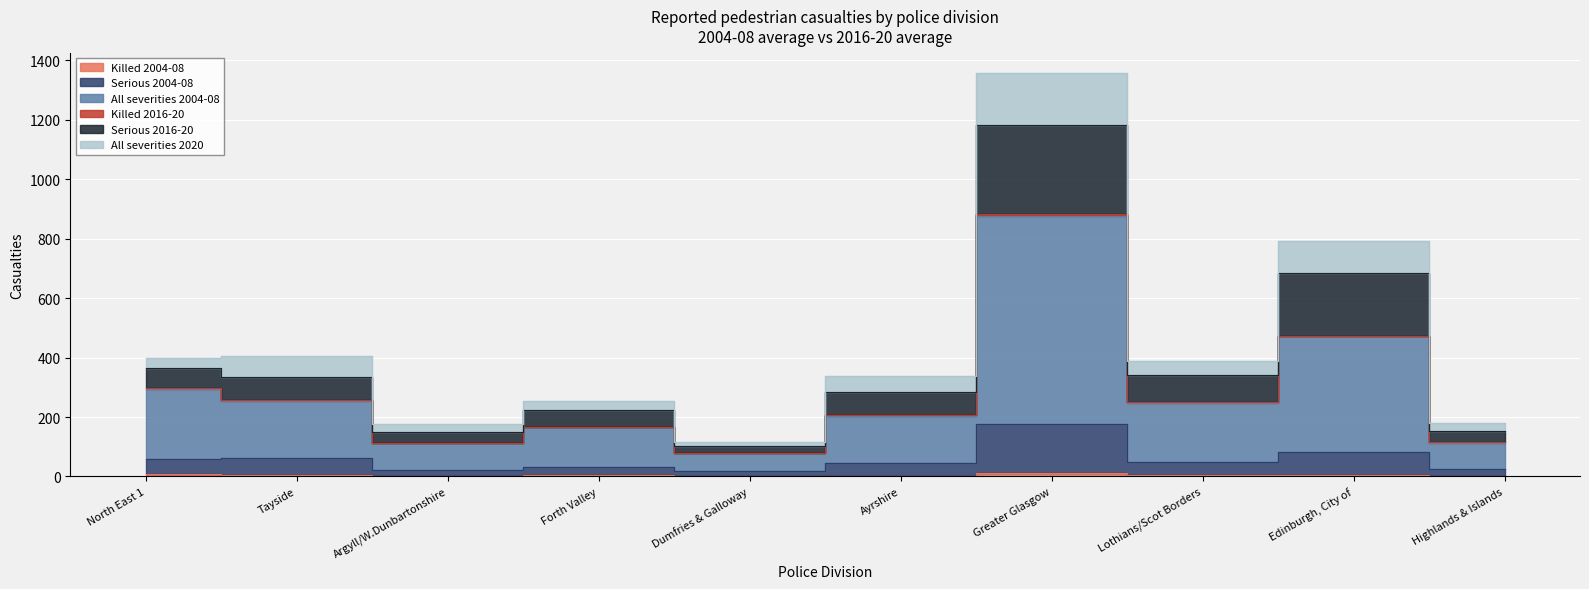

Count the number of categories in the chart.

10